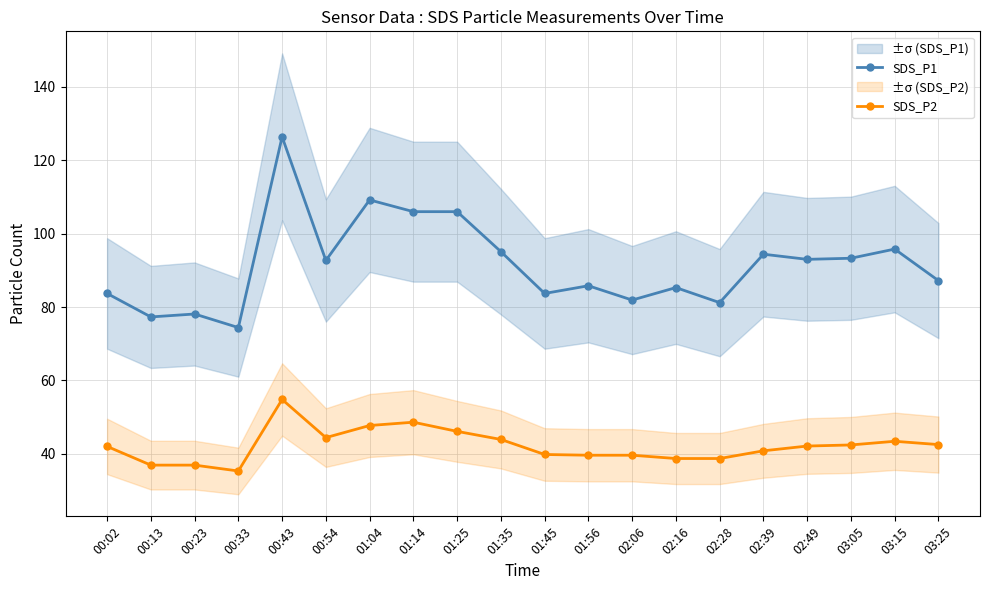

What is the minimum value shown in the chart?

35.3